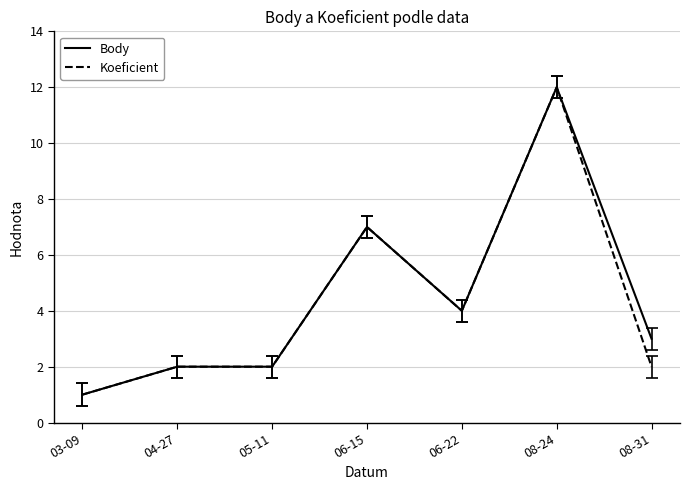

At which category is the sum across all series the highest?

08-24